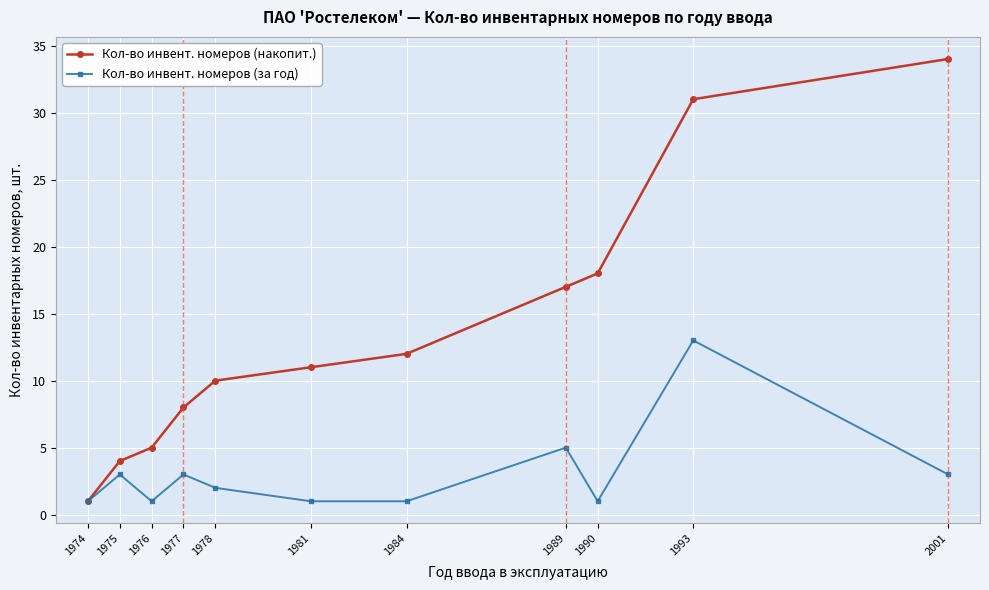

What are all the series names shown in the legend?

Кол-во инвент. номеров (накопит.), Кол-во инвент. номеров (за год)